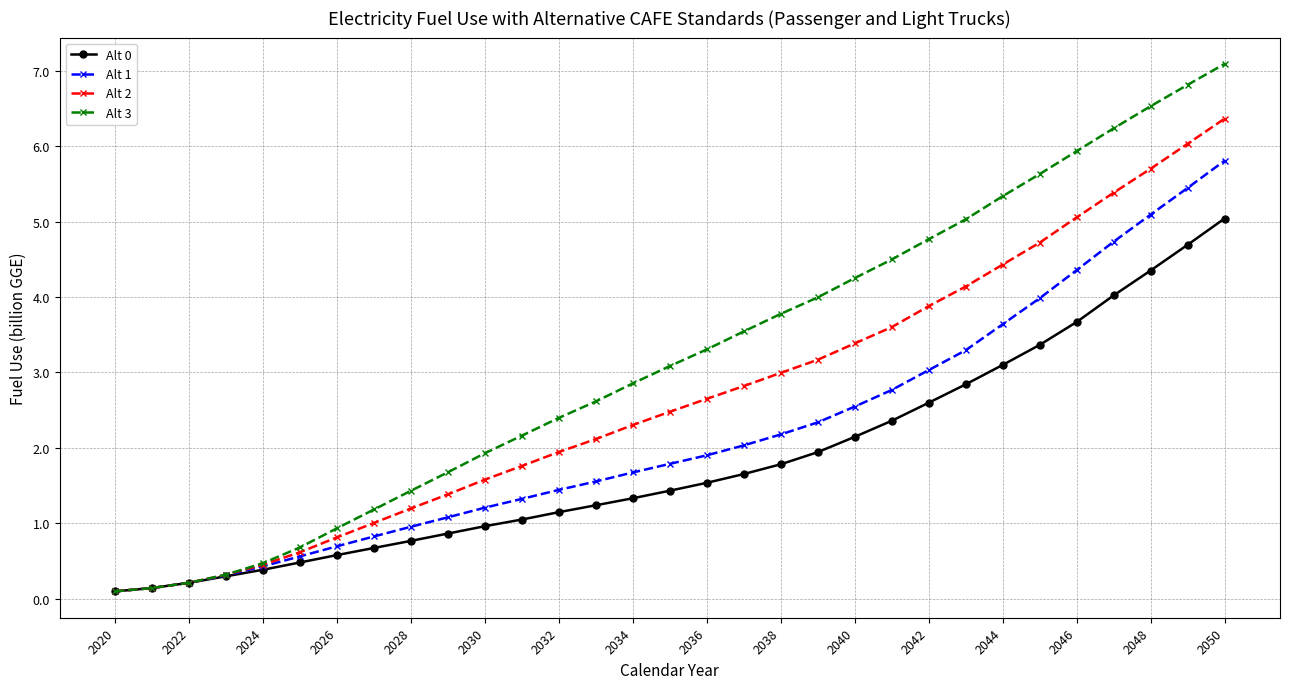

How many data points in Alt 1 are above 1?

22